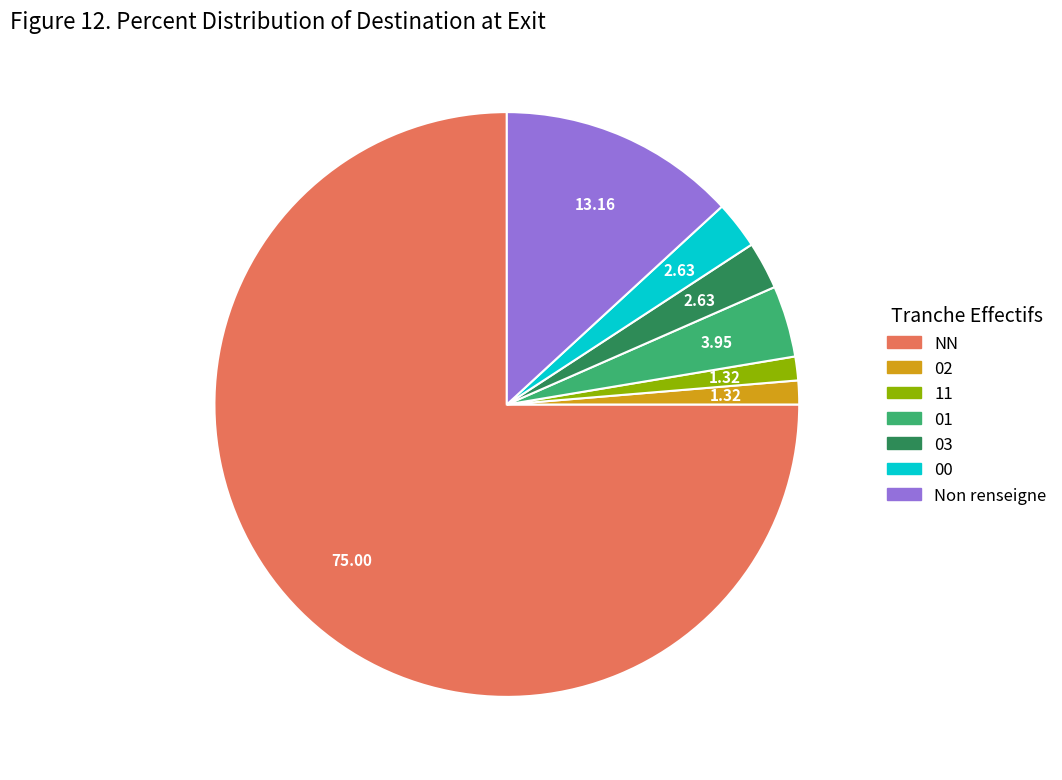

Which slice is the largest?

NN